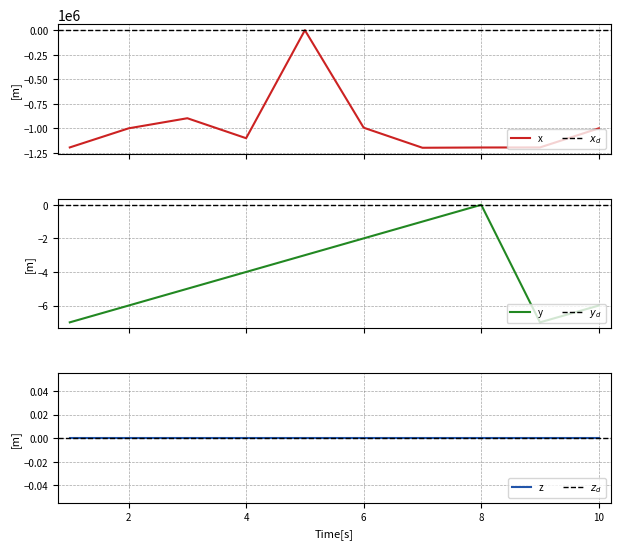

Reading left to right, extract all data points from this chart.

医療機関番号: 1=-1194040	2=-999678	3=-896734	4=-1100072	5=0	6=-993186	7=-1197455	8=-1194741	9=-1194040	10=-999678
項番: 1=-7	2=-6	3=-5	4=-4	5=-3	6=-2	7=-1	8=0	9=-7	10=-6